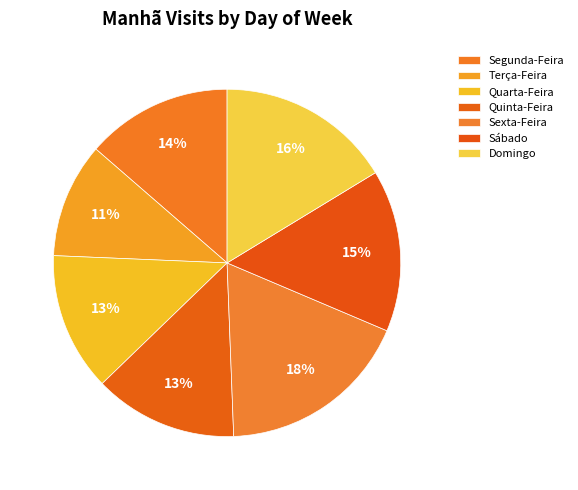

Is there any slice that represents more than half of the pie?

No